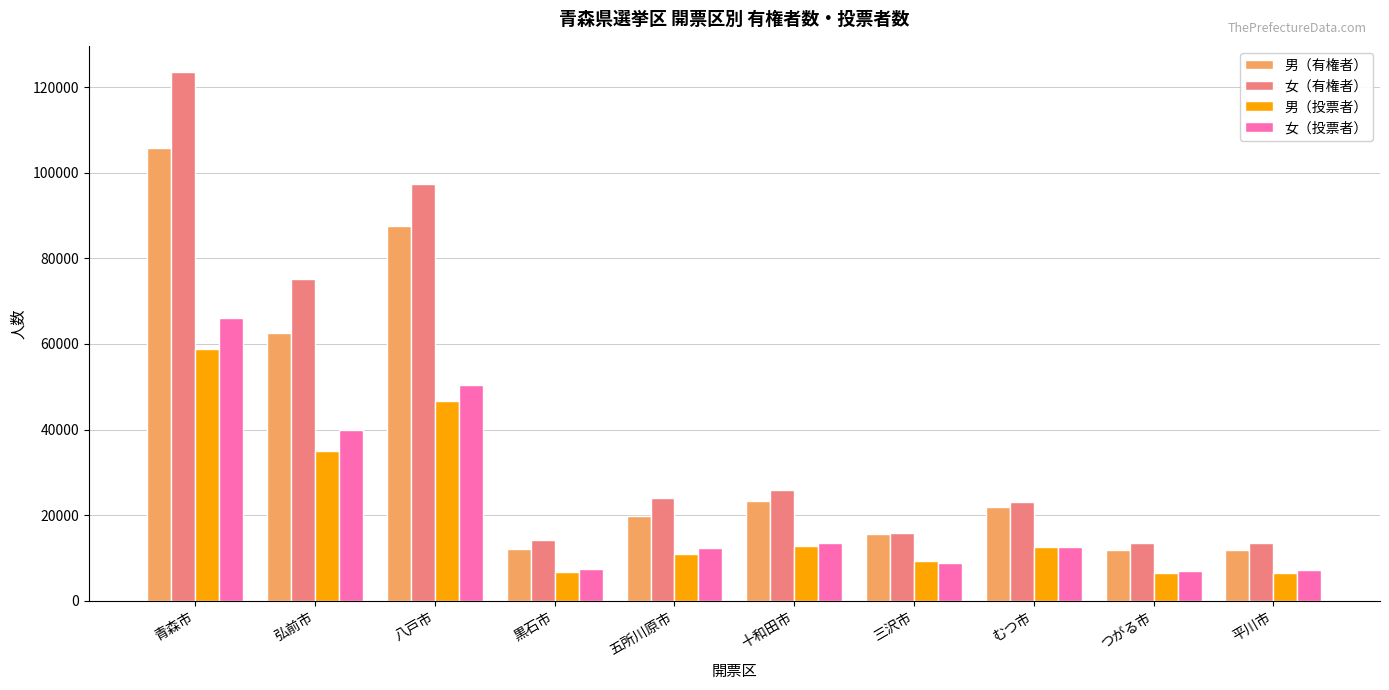

Are the bars grouped side by side (vs. stacked)?

Yes